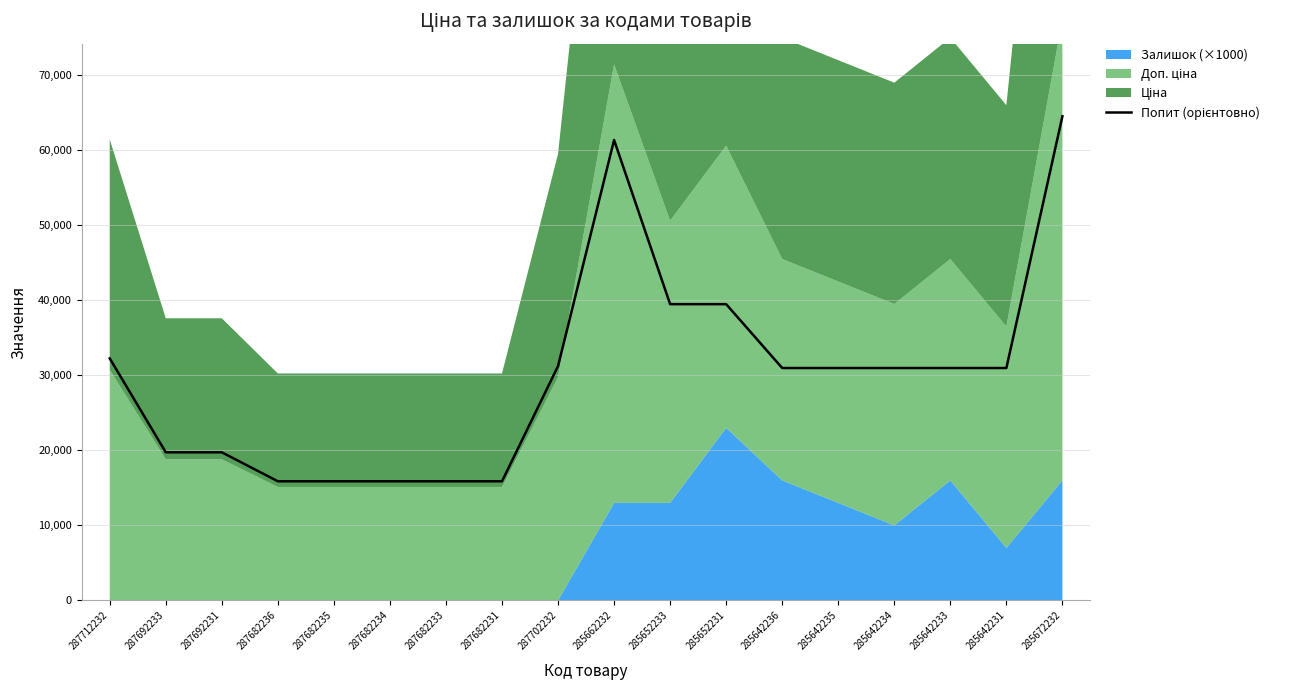

What is the label of the 12th point from the left?

285652231